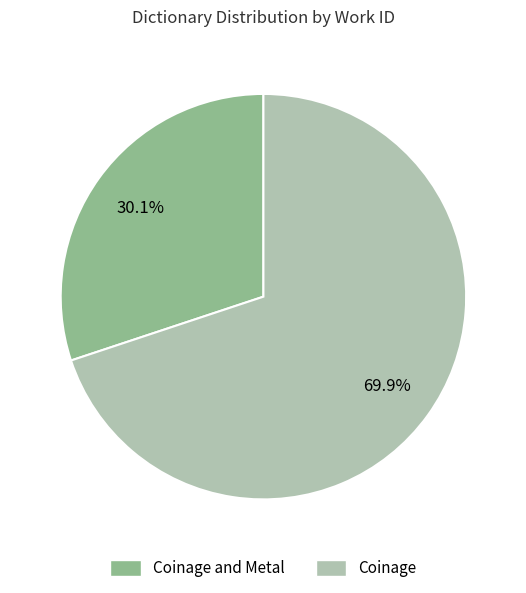

What percentage is NOT represented by Coinage?

30.1%